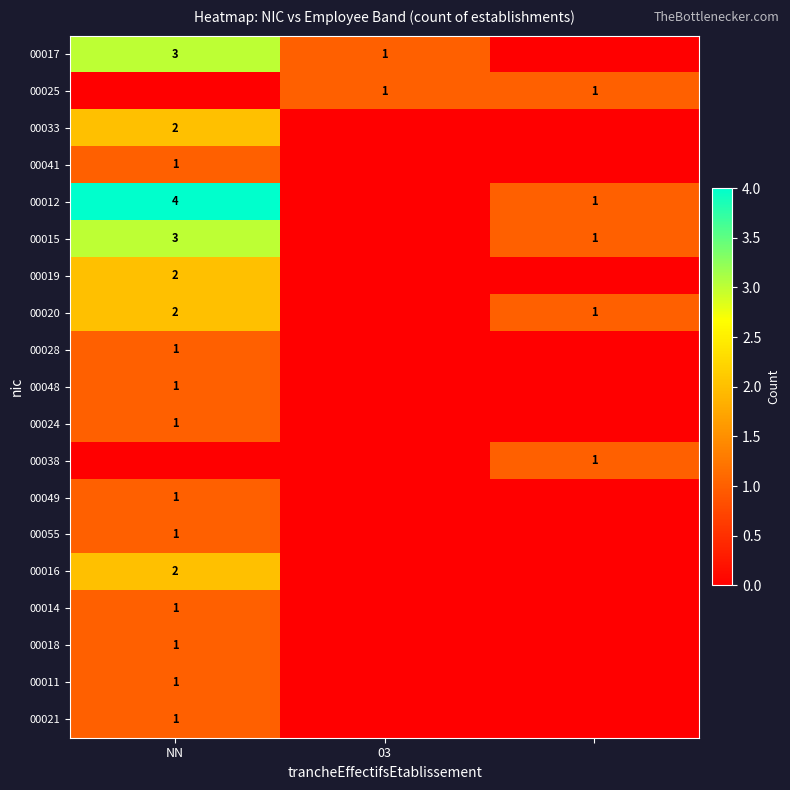

Is it true that 00020 equals 3 at NN?

False